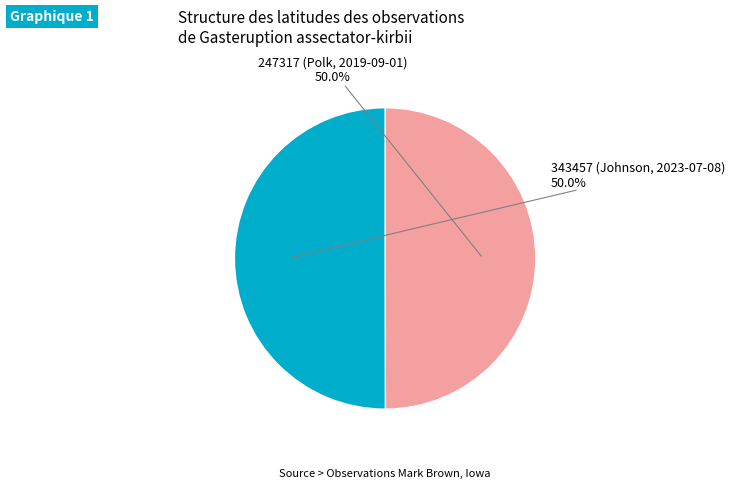

What percentage is the 343457 (Johnson, 2023-07-08) slice, to the nearest percent?

50%